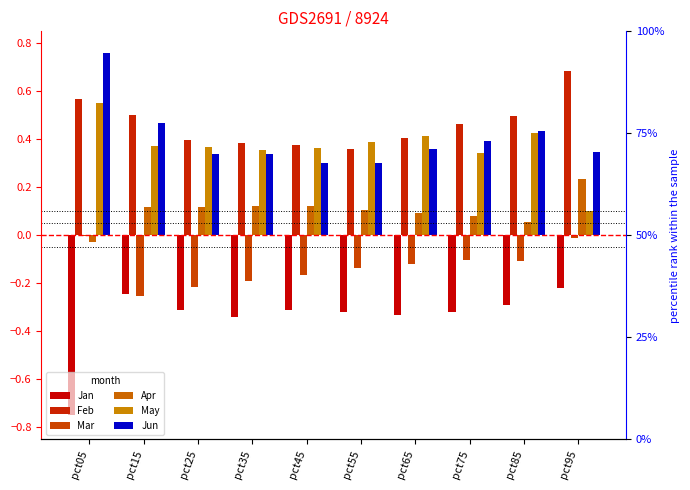

At pct85, list the series in order from smallest to largest.

Jan, Mar, Apr, May, Jun, Feb